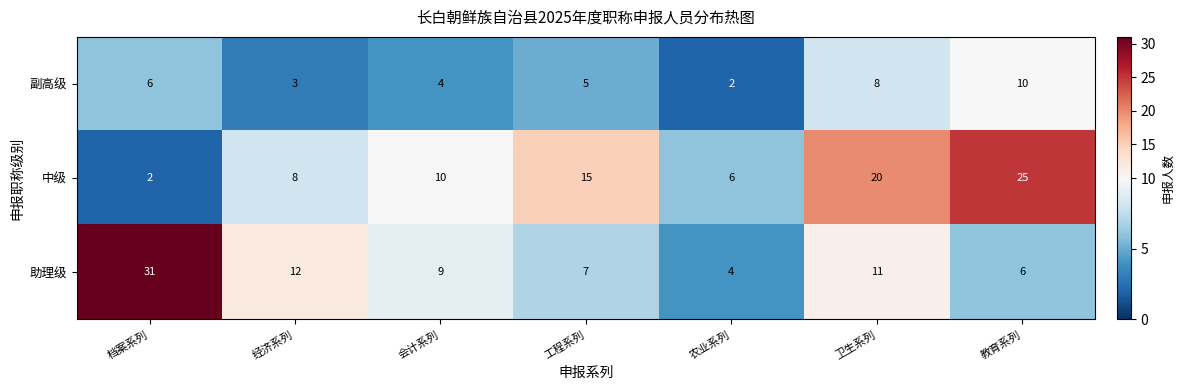

Rank the series by their maximum value, from highest to lowest.

助理级, 中级, 副高级